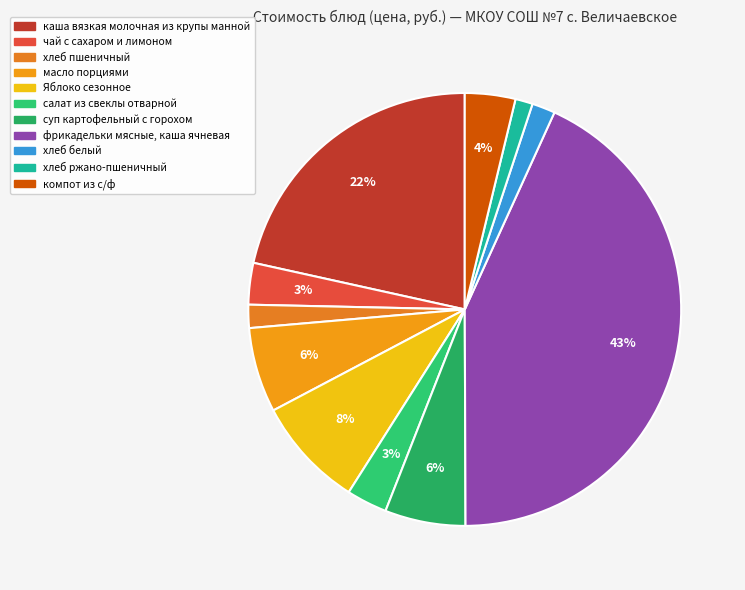

What percentage is NOT represented by фрикадельки мясные, каша ячневая?

56.9%